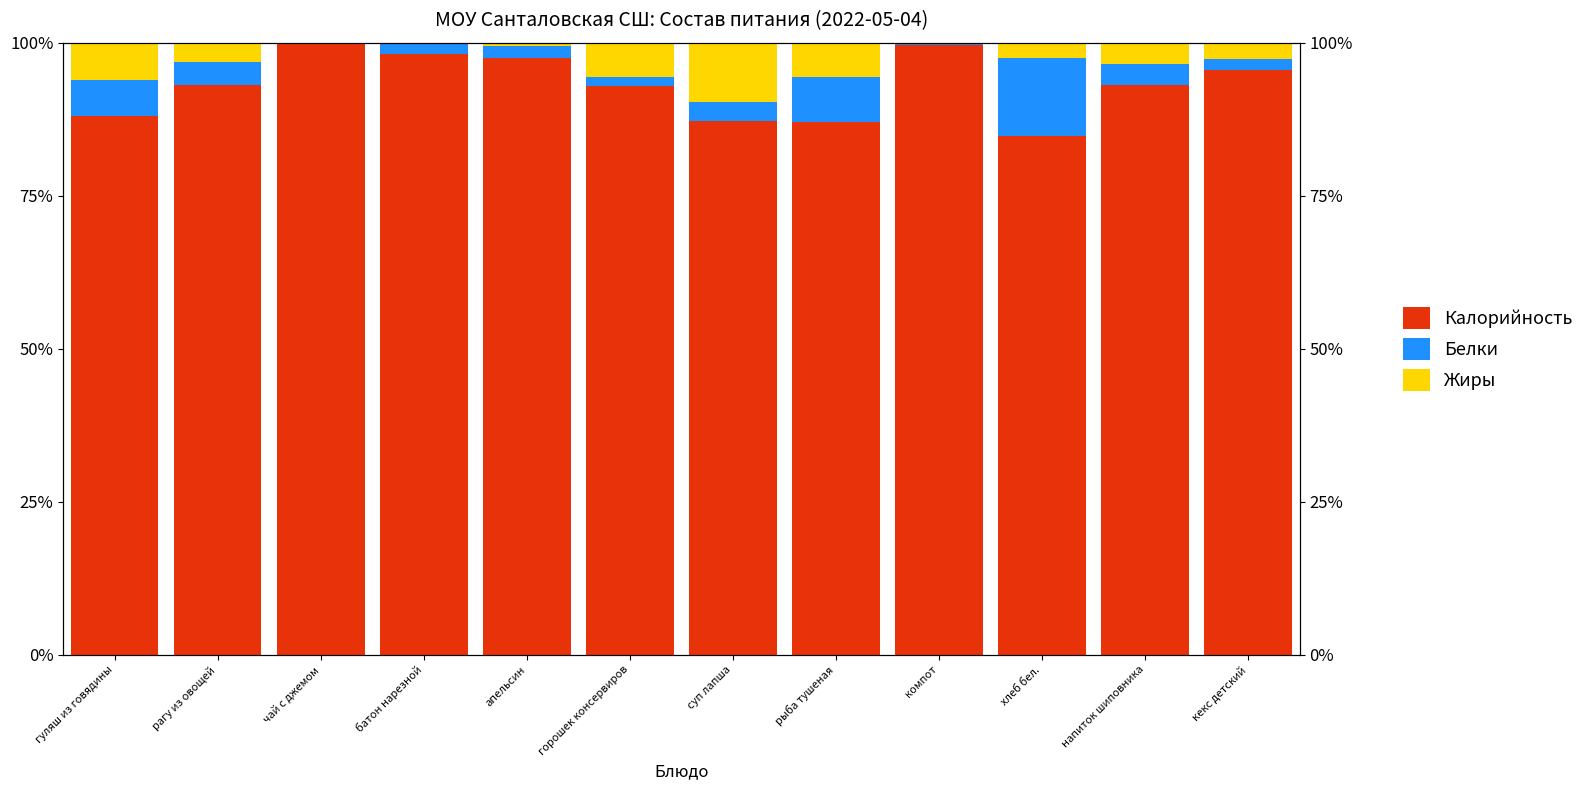

Which label corresponds to the largest value in the chart?

чай с джемом